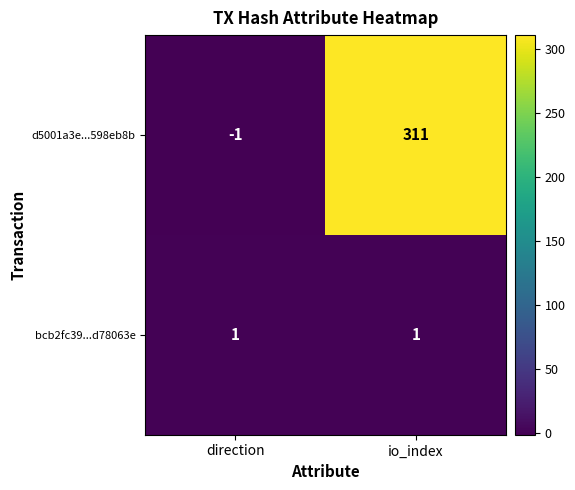

How many categories are shown in the chart?

2